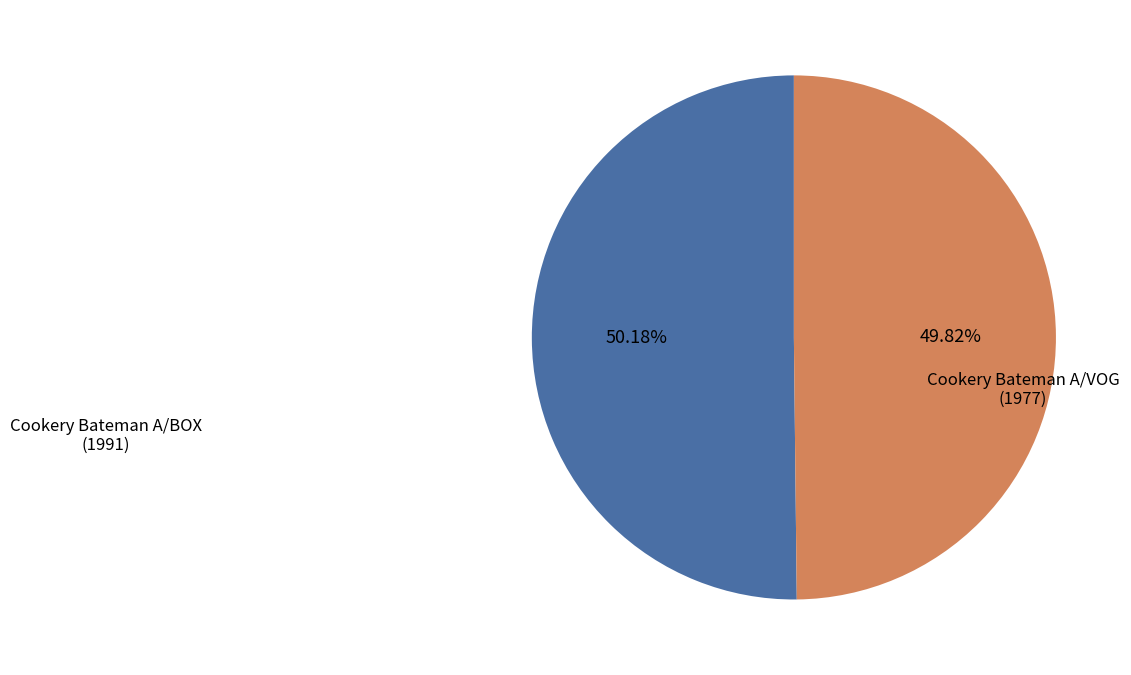

Is there a majority slice in this chart?

Yes